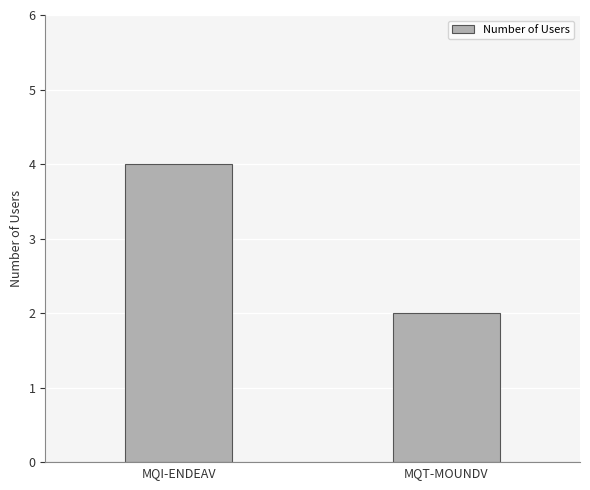

Count the number of data series in this chart.

1